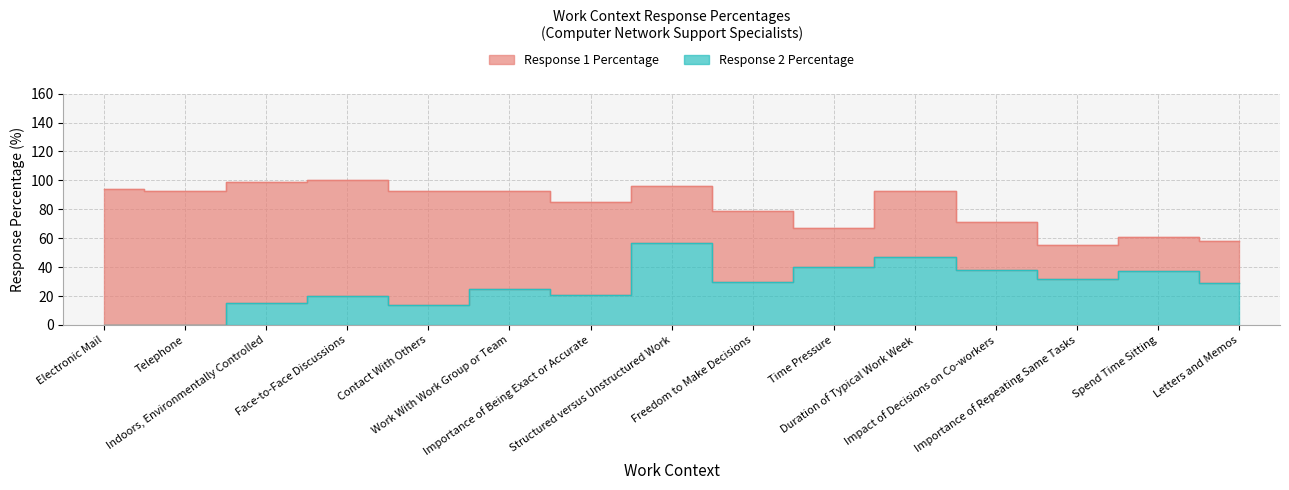

How many values are below 29?

7